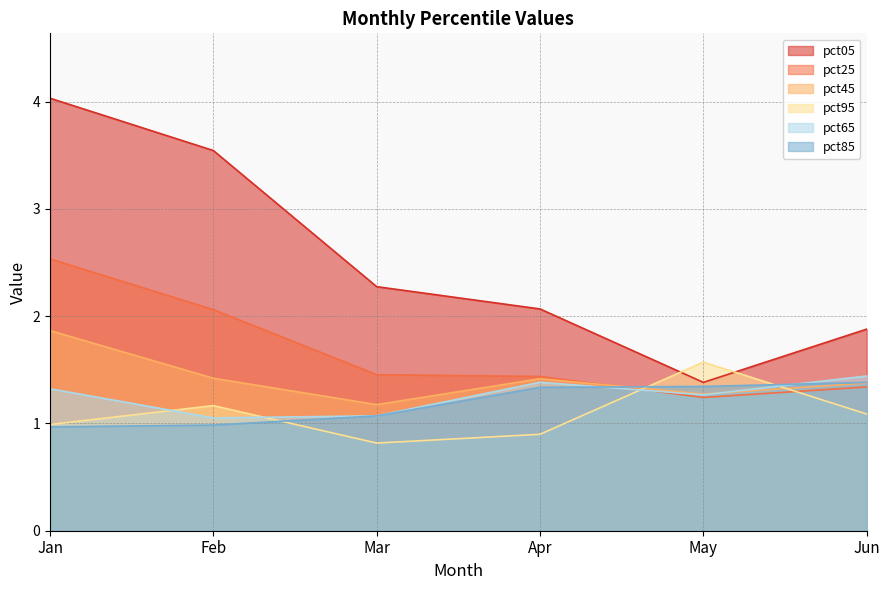

Where do pct25 and pct65 first cross each other?

Apr and May